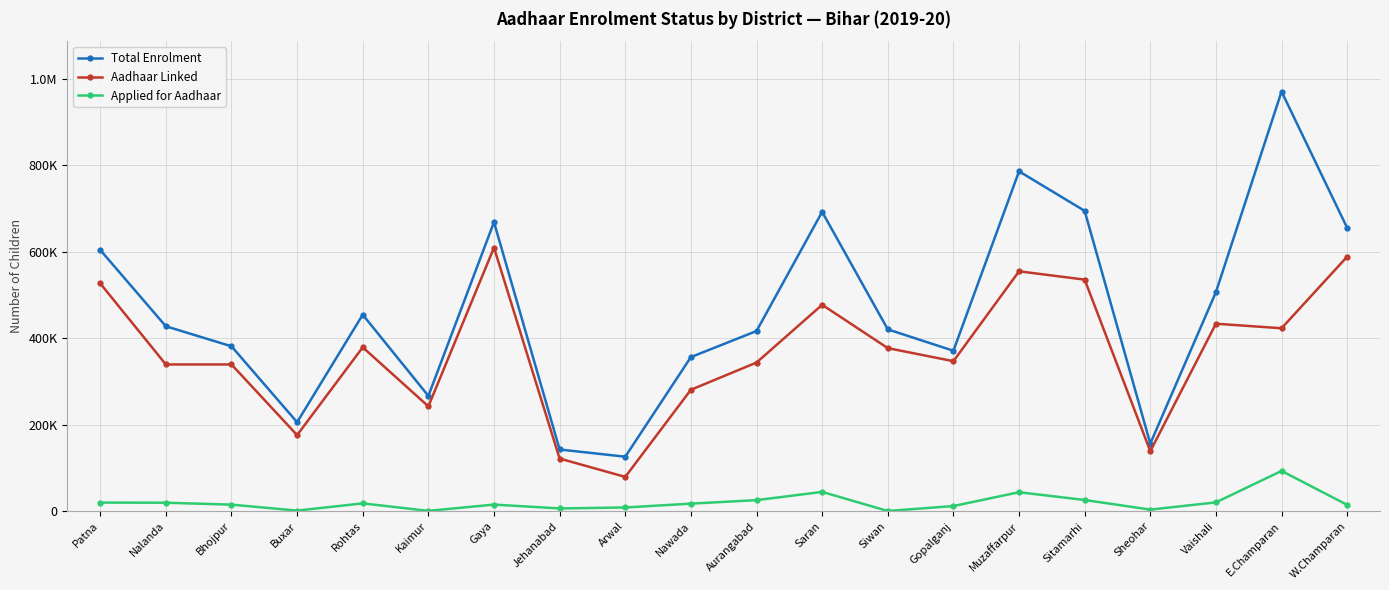

What are all the series names shown in the legend?

Total Enrolment, Aadhaar Linked, Applied for Aadhaar